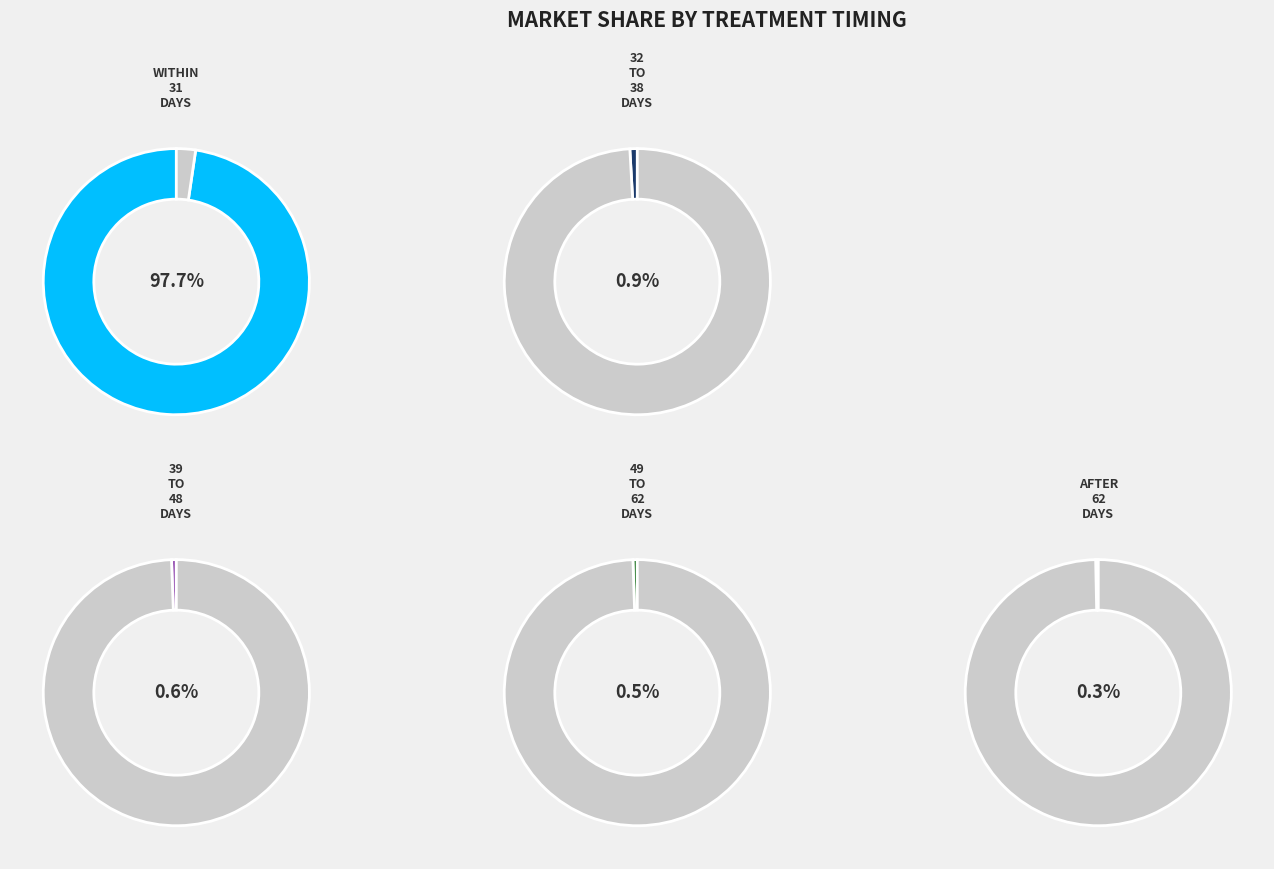

Which series has the widest spread of values?

WITHIN 31 DAYS